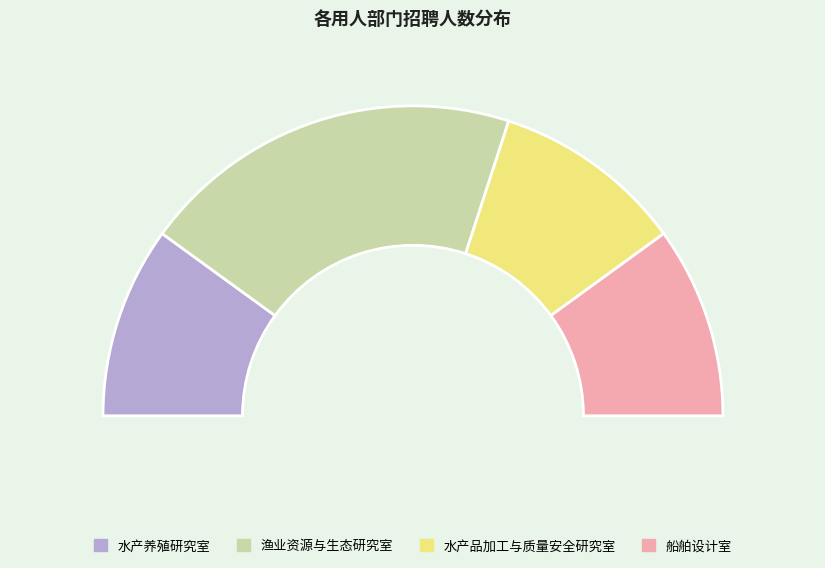

Rank the categories by value from highest to lowest.

渔业资源与生态研究室, 水产养殖研究室, 水产品加工与质量安全研究室, 船舶设计室